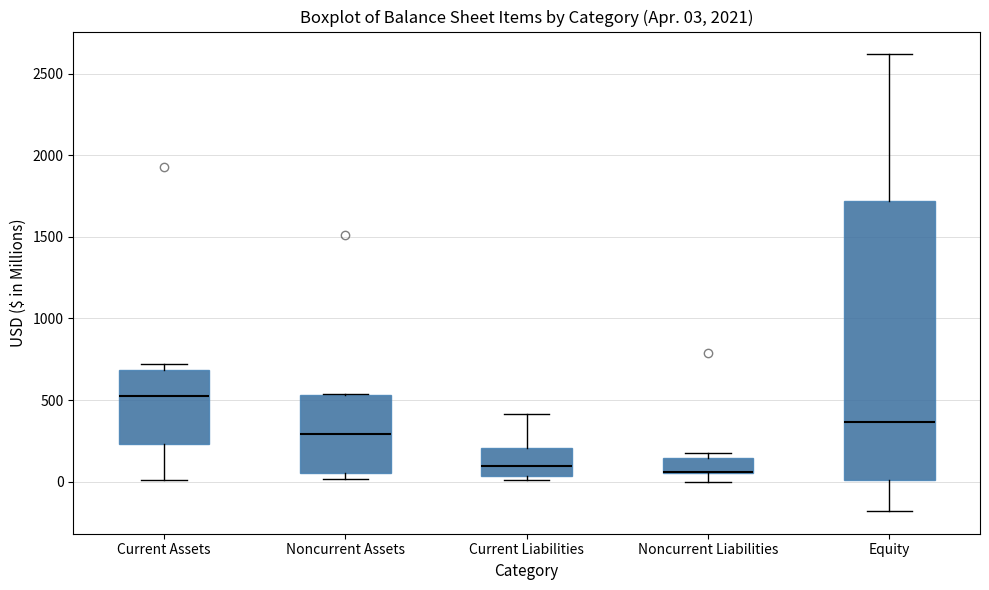

Comparing the boxes themselves (not the whiskers), which one is the tallest?

Equity